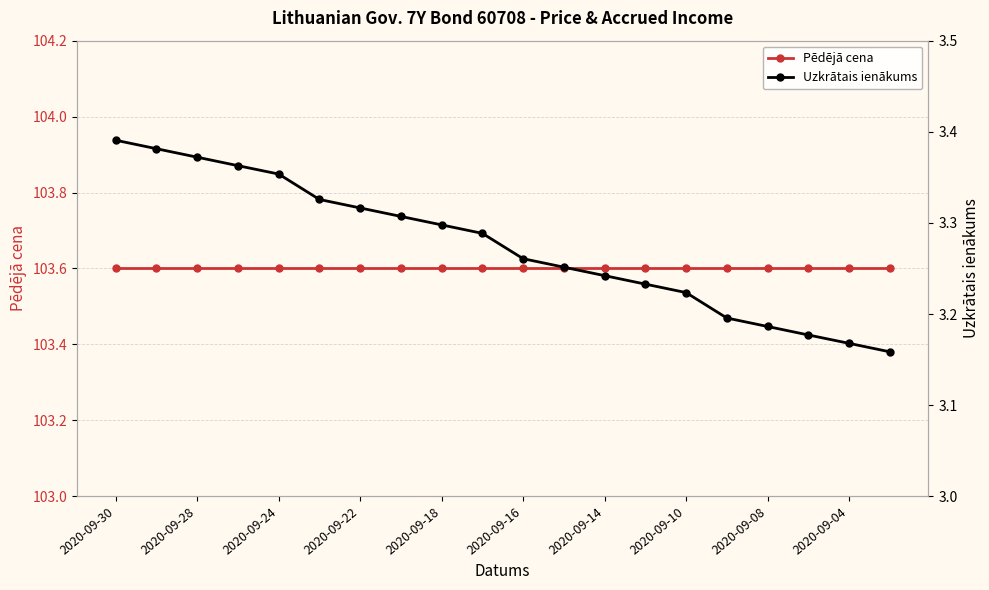

The value of Uzkrātais ienākums at 17 is 5.6. True or false?

False